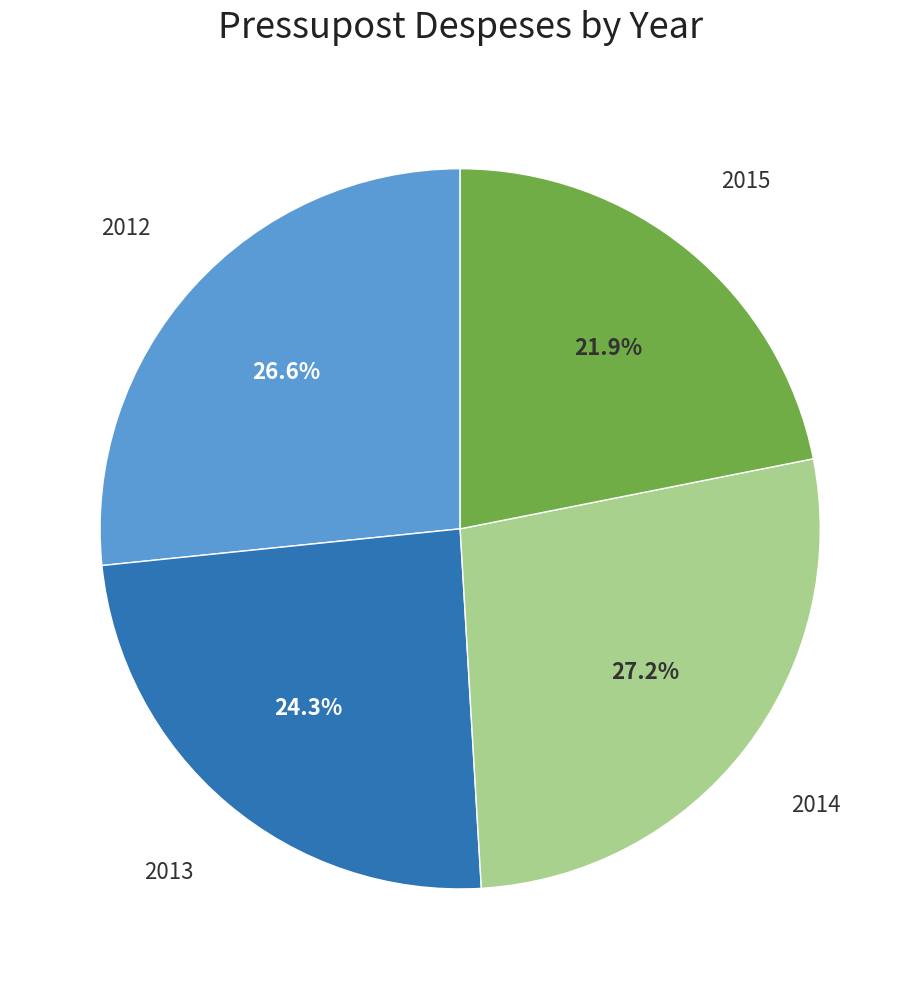

Is there a majority slice in this chart?

No